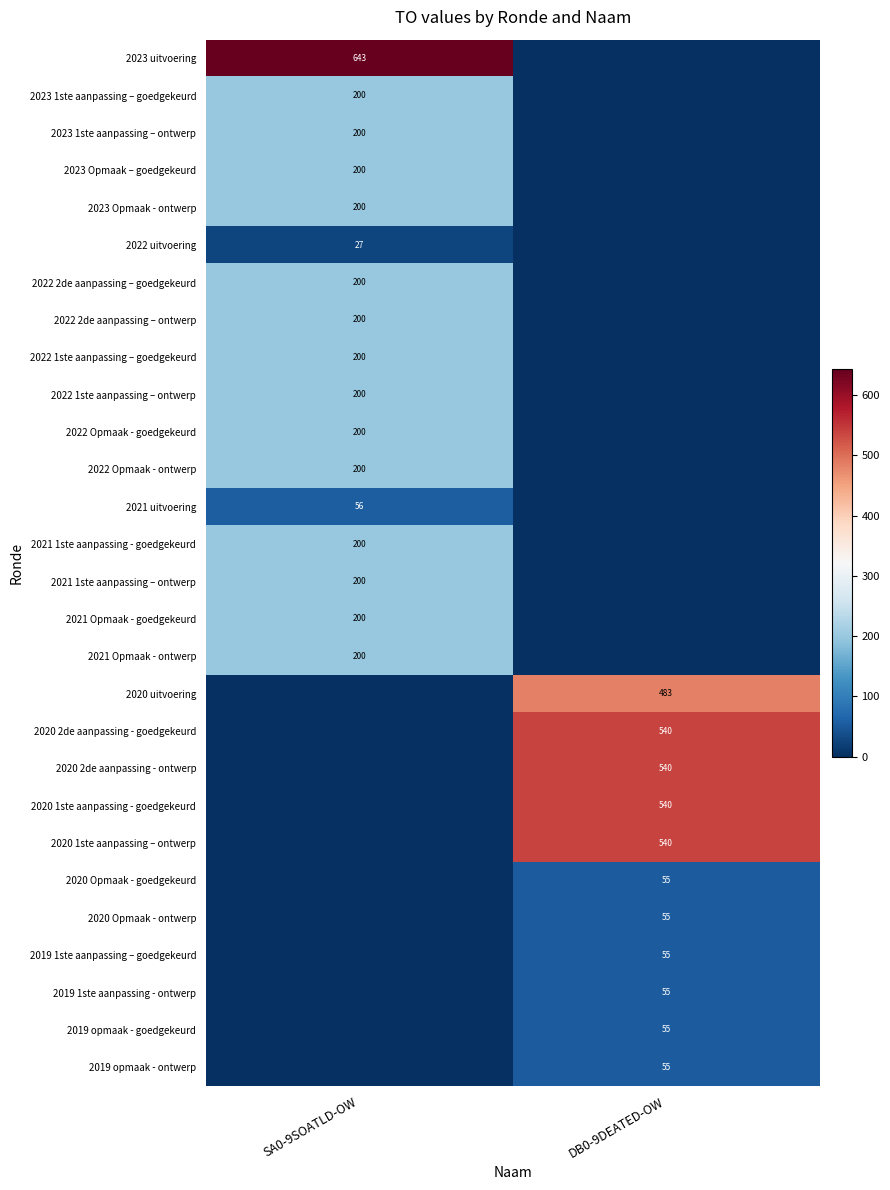

The value of 2019 opmaak - ontwerp at DB0-9DEATED-OW is 73. True or false?

False